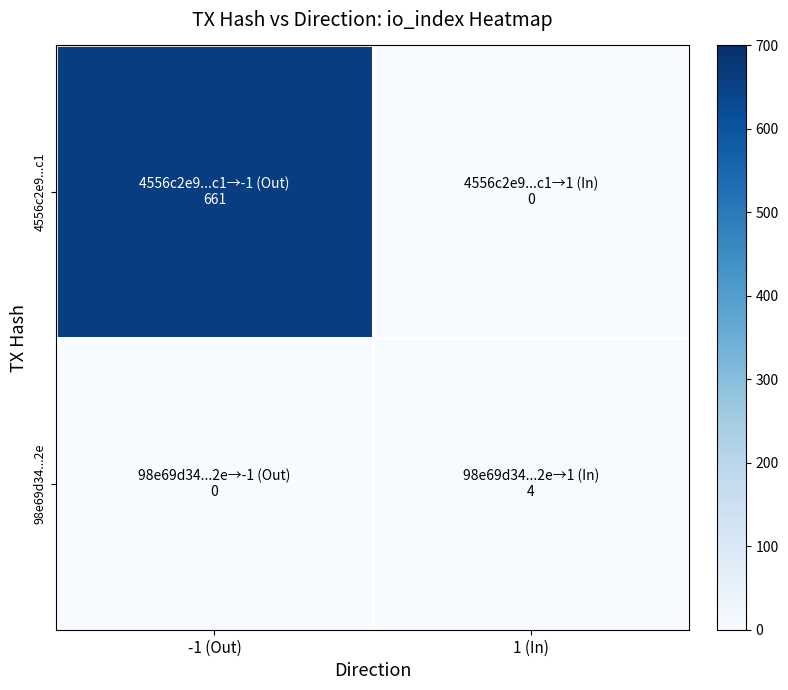

Which series has the largest range (max minus min)?

4556c2e9...c1